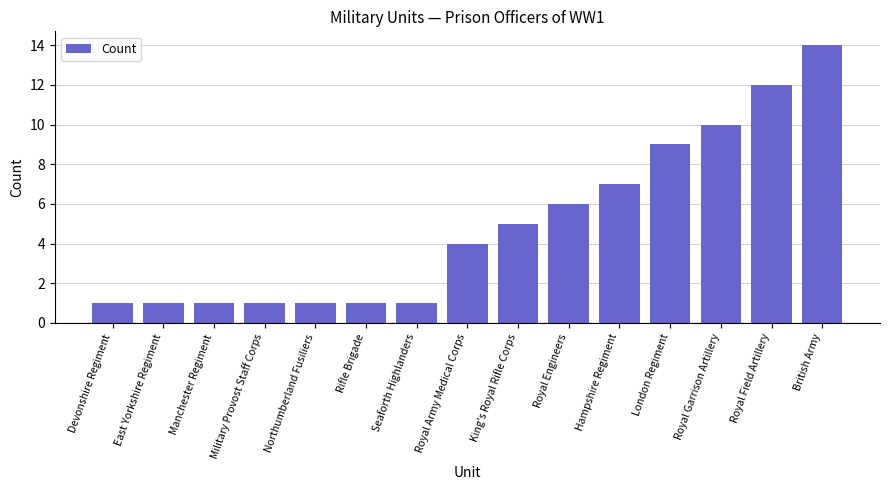

What position from the left is Rifle Brigade?

6